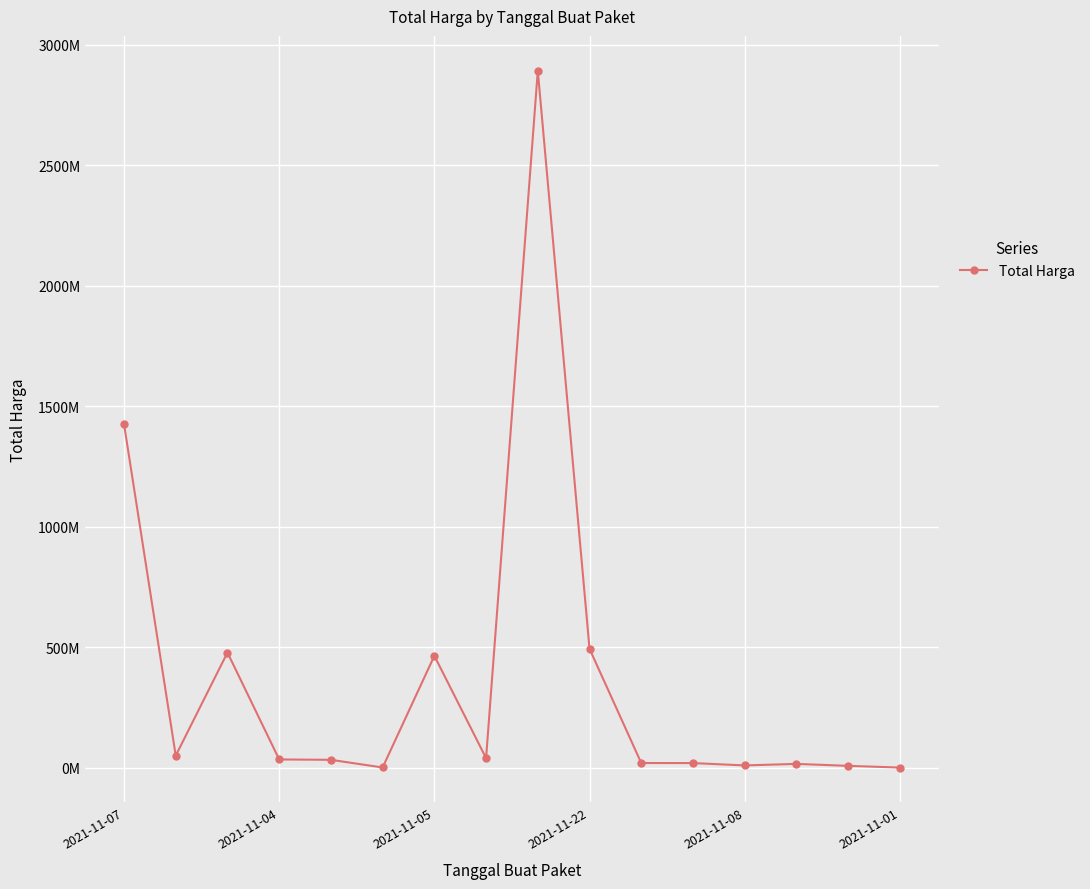

List the labels in order of value, largest first.

8, 2021-11-07, 9, 2021-11-05, 6, 2021-11-04, 7, 2021-11-22, 2021-11-08, 10, 11, 13, 12, 14, 2021-11-01, 15